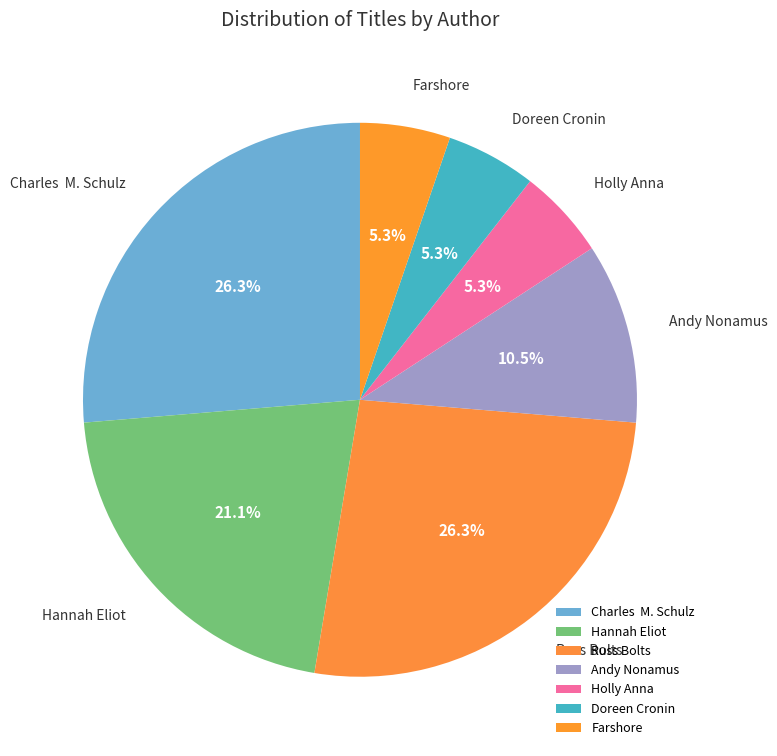

To the nearest percent, what is the combined percentage of Doreen Cronin and Holly Anna?

11%